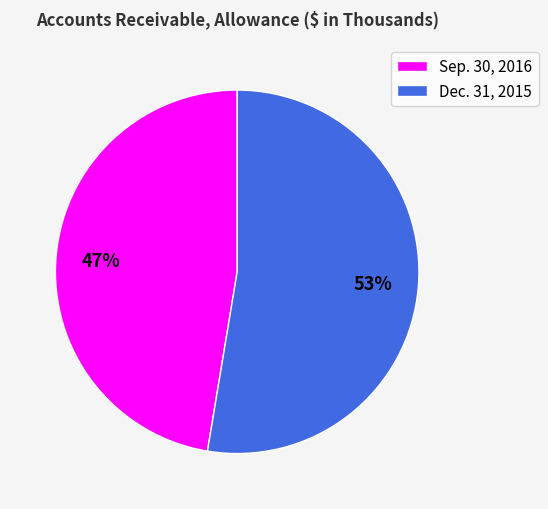

Approximately how many times larger is the value at Dec. 31, 2015 compared to Sep. 30, 2016?

1.1